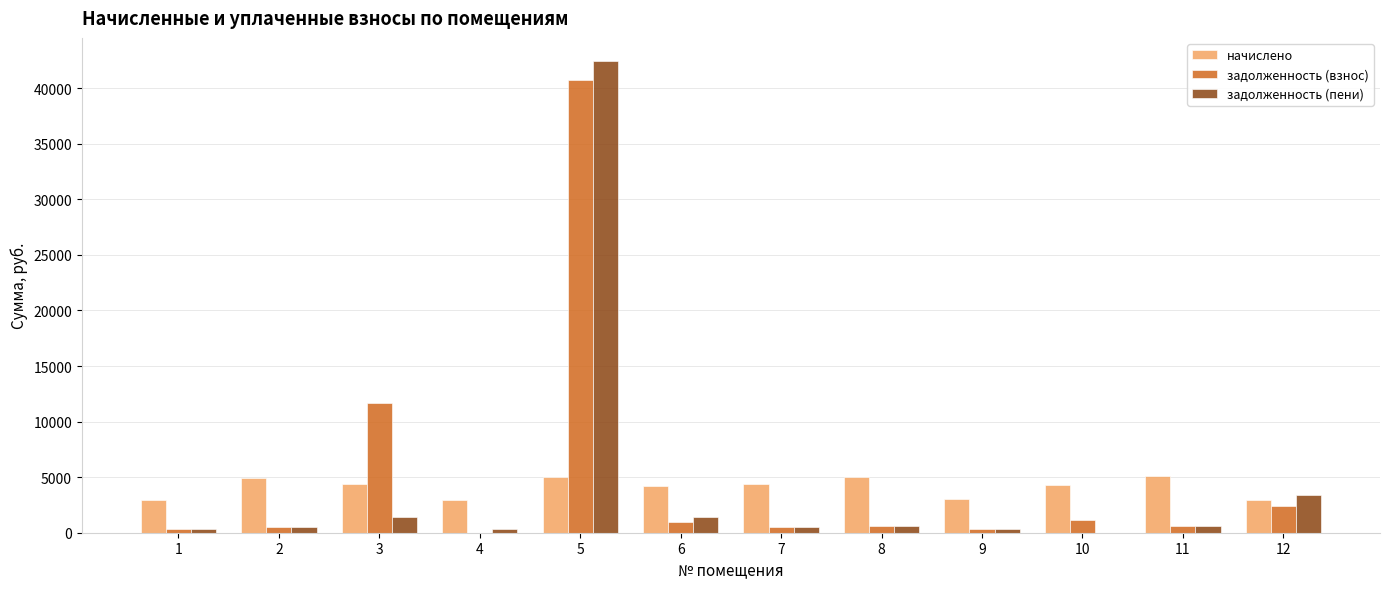

What are all the series names shown in the legend?

начислено, задолженность (взнос), задолженность (пени)